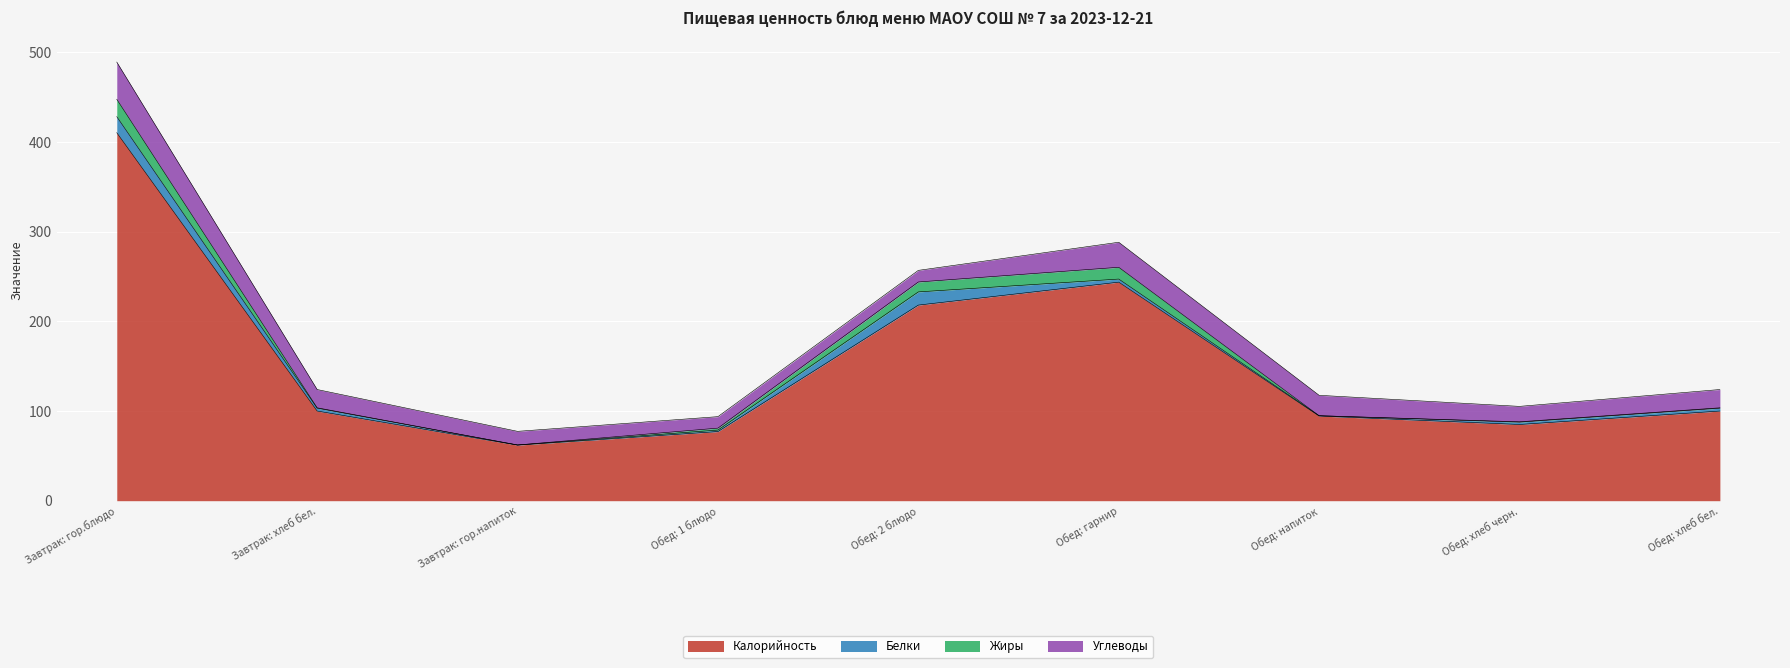

True or false: Белки and Калорийность cross at least once.

False